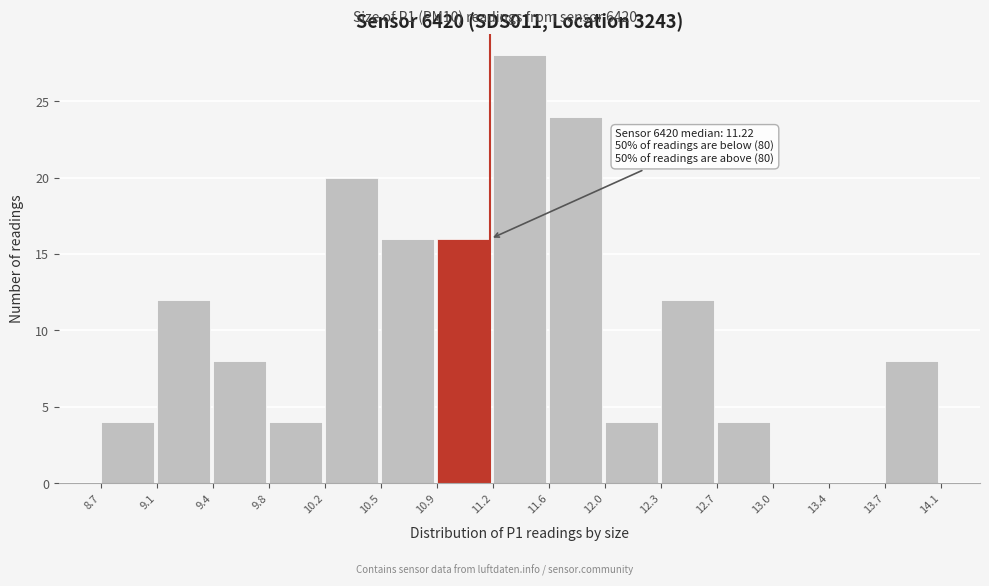

Over which range of the x-axis is the bar tallest?

11.2 to 11.6